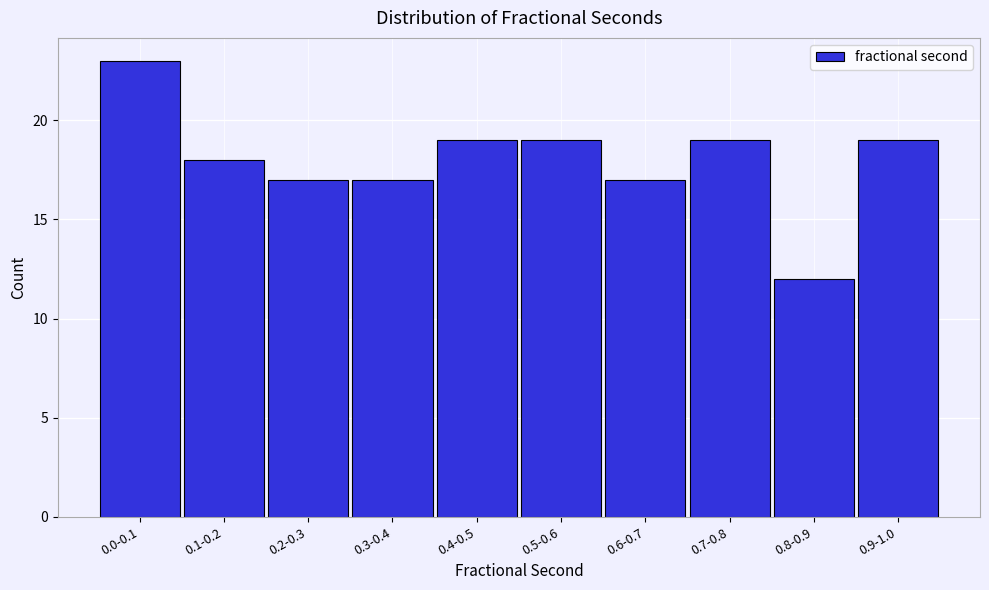

Reading left to right, transcribe all the data shown in this chart.

0.0-0.1=23	0.1-0.2=18	0.2-0.3=17	0.3-0.4=17	0.4-0.5=19	0.5-0.6=19	0.6-0.7=17	0.7-0.8=19	0.8-0.9=12	0.9-1.0=19